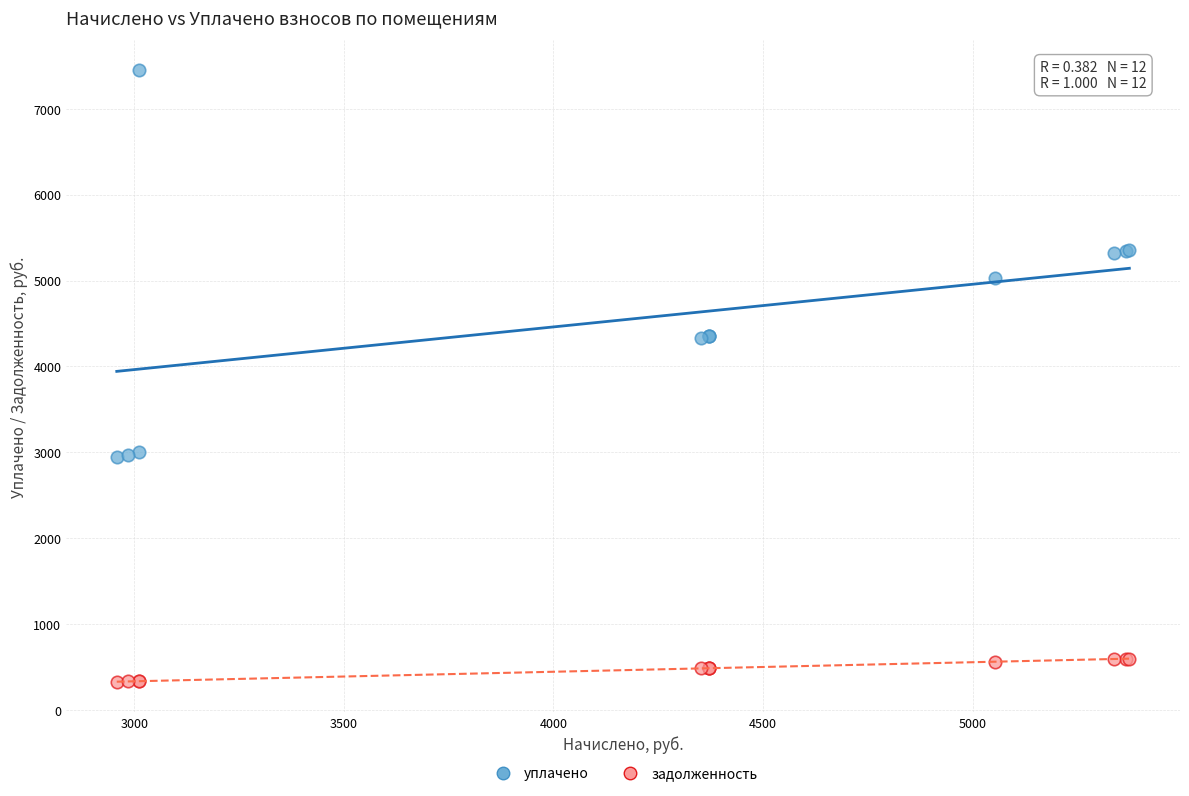

What are all the series names shown in the legend?

уплачено, задолженность